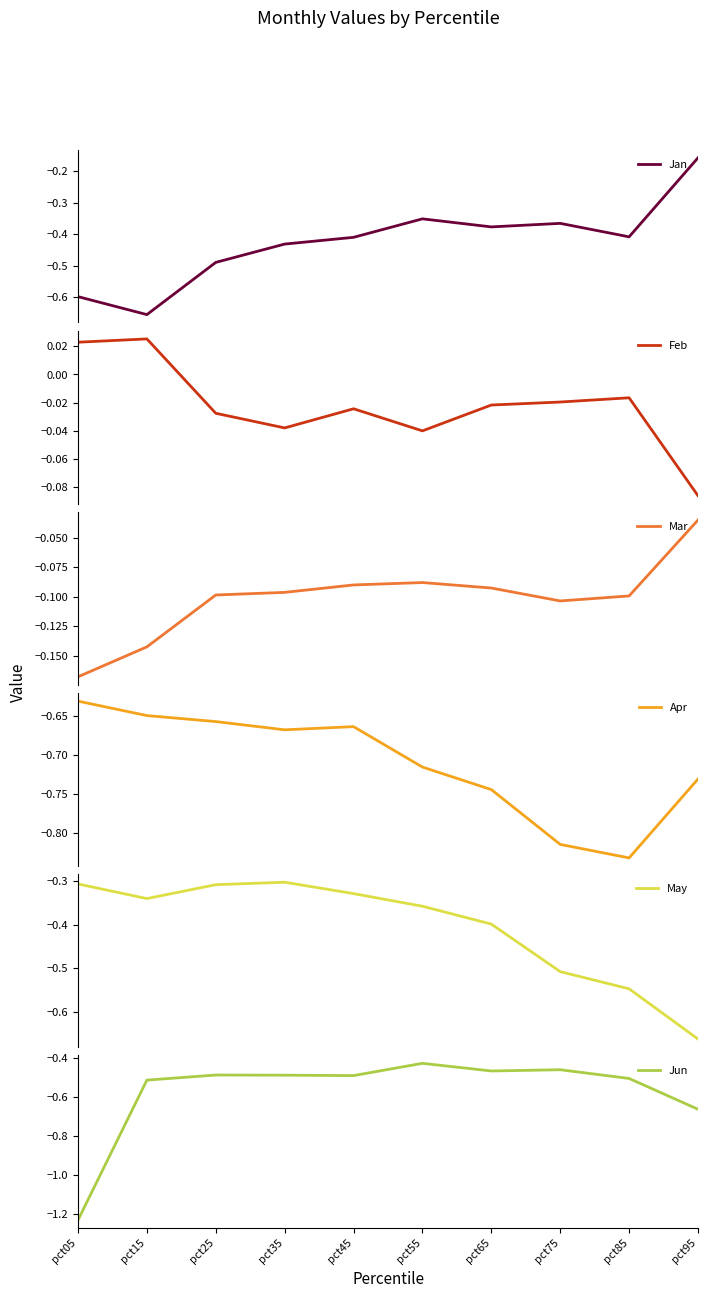

In Mar, how many points are higher than both neighbors (excluding endpoints)?

1